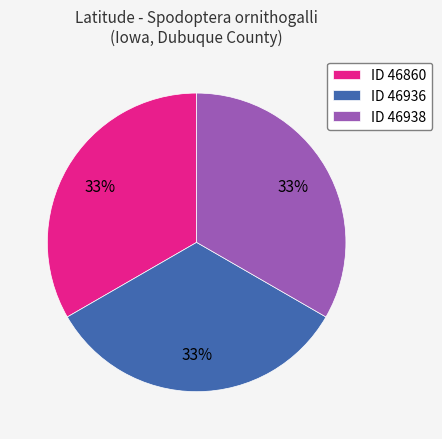

Is it true that ID 46860 is 25% of the pie?

False